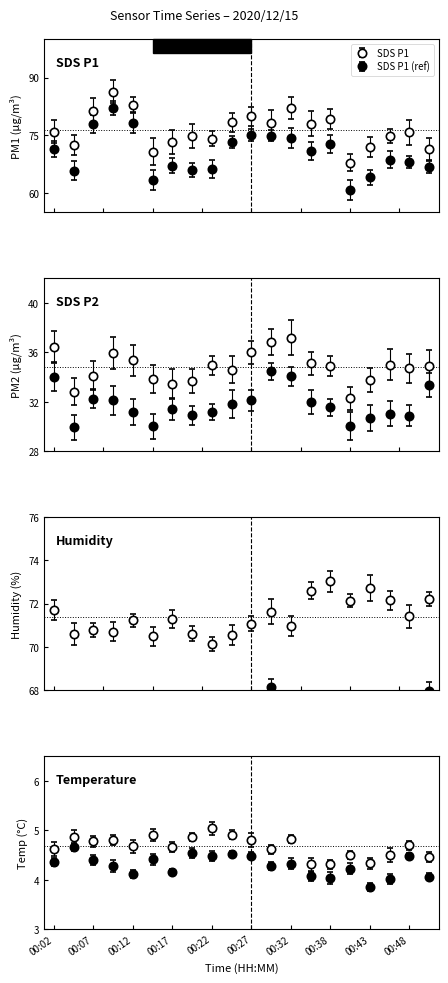

Which series has the largest total across all categories?

SDS_P1